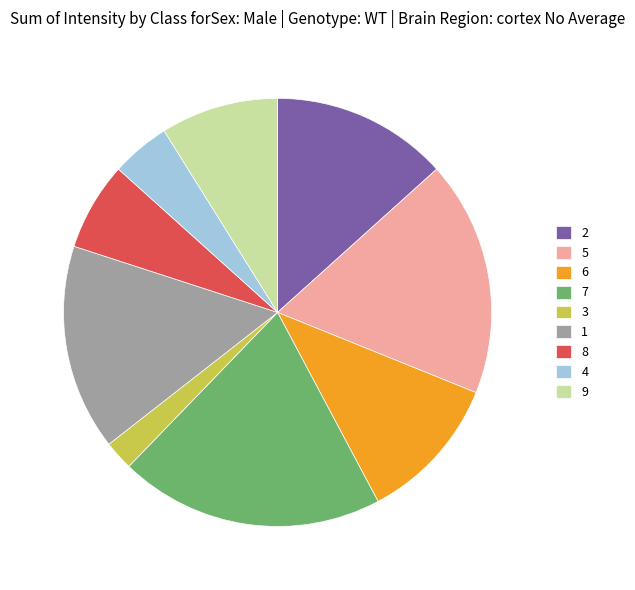

How many slices are in this pie chart?

9